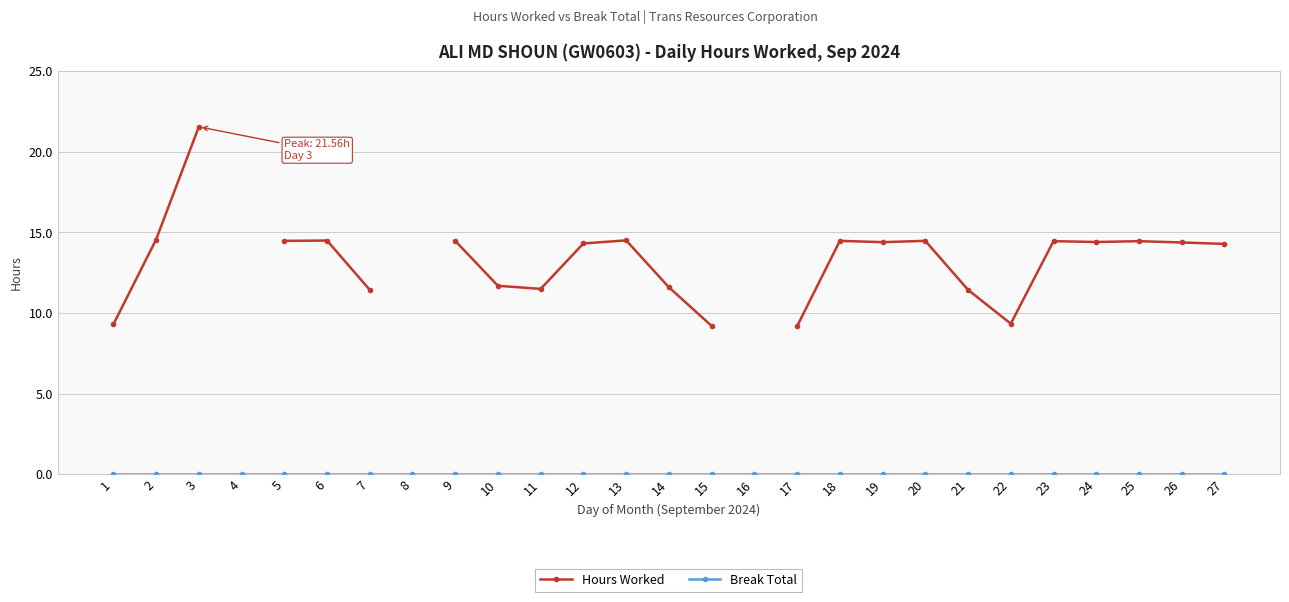

True or false: Hours Worked has a value of 11.6 at 14.

True